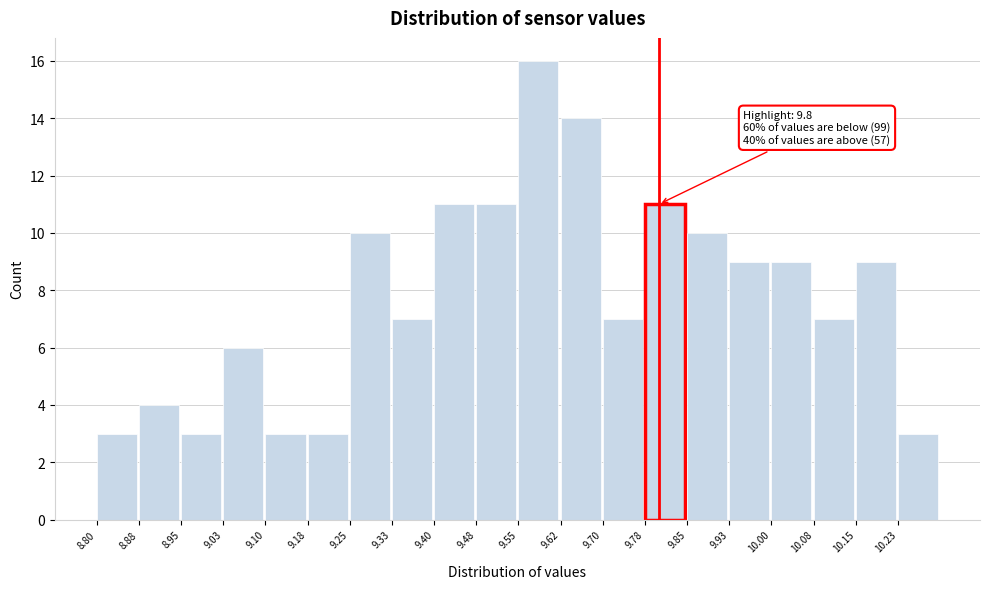

Over which range of the x-axis is the bar tallest?

9.550 to 9.625